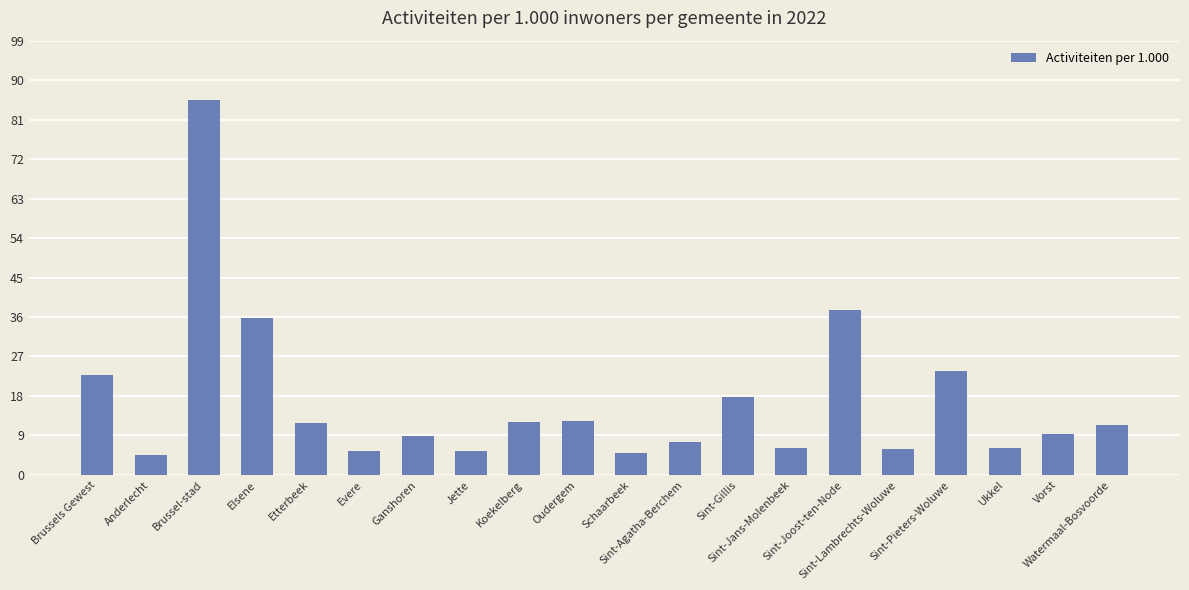

What is the greatest value displayed?

85.5